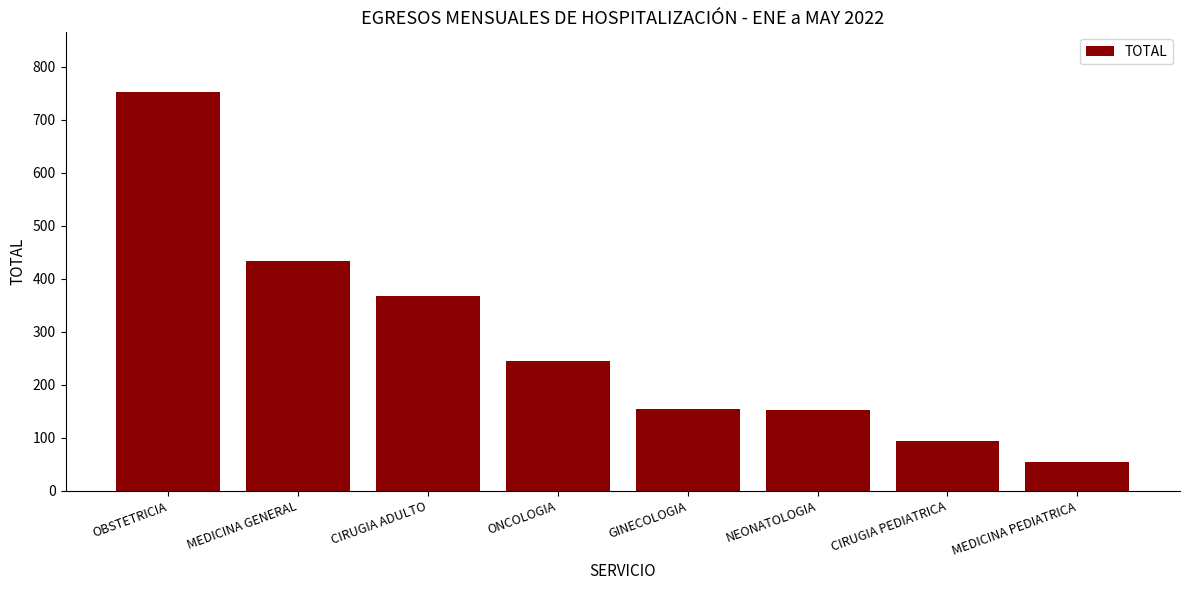

True or false: the data shows 650 at CIRUGIA ADULTO.

False